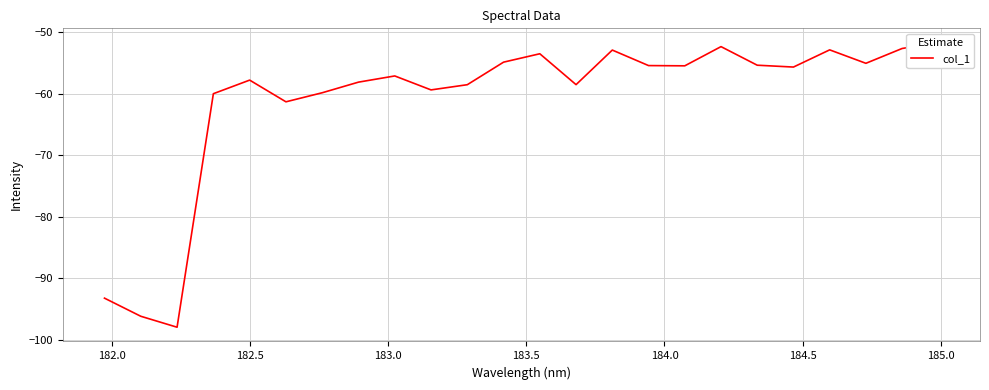

Reading left to right, extract all data points from this chart.

-93.3	-96.2	-98.0	-60.0	-57.8	-61.3	-59.9	-58.1	-57.1	-59.4	-58.5	-54.9	-53.5	-58.5	-52.9	-55.4	-55.5	-52.4	-55.4	-55.7	-52.9	-55.1	-52.7	-51.7